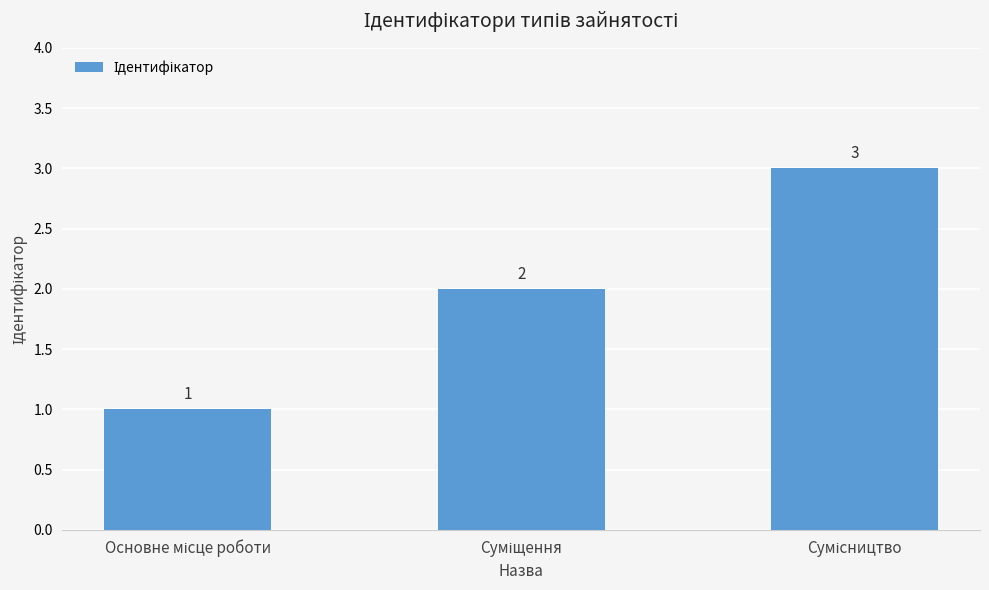

Reading left to right, list all the values displayed in this chart.

1	2	3